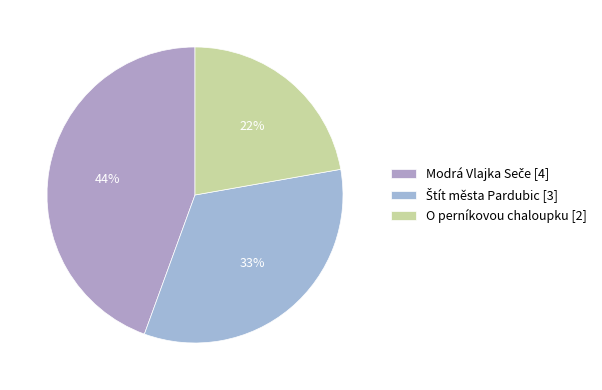

What percentage is the Štít města Pardubic slice, to the nearest percent?

33%